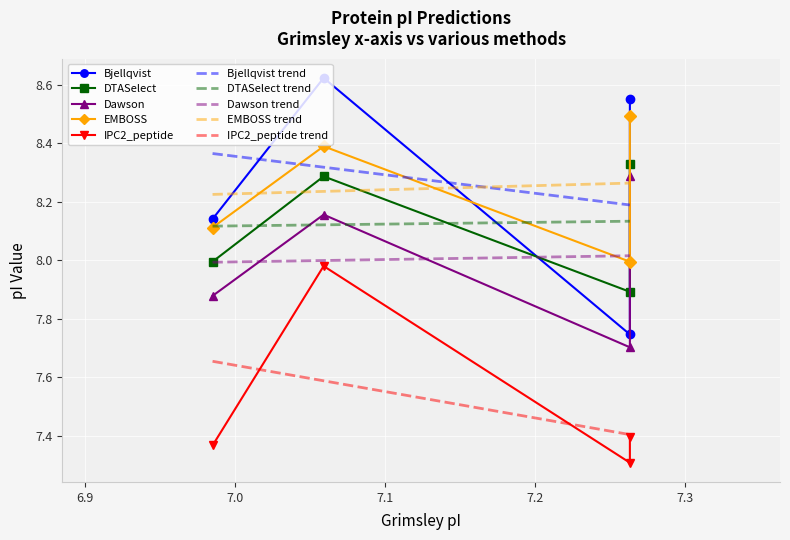

What is the spread (max minus min) of values at A0A2D2W2R7?

0.6